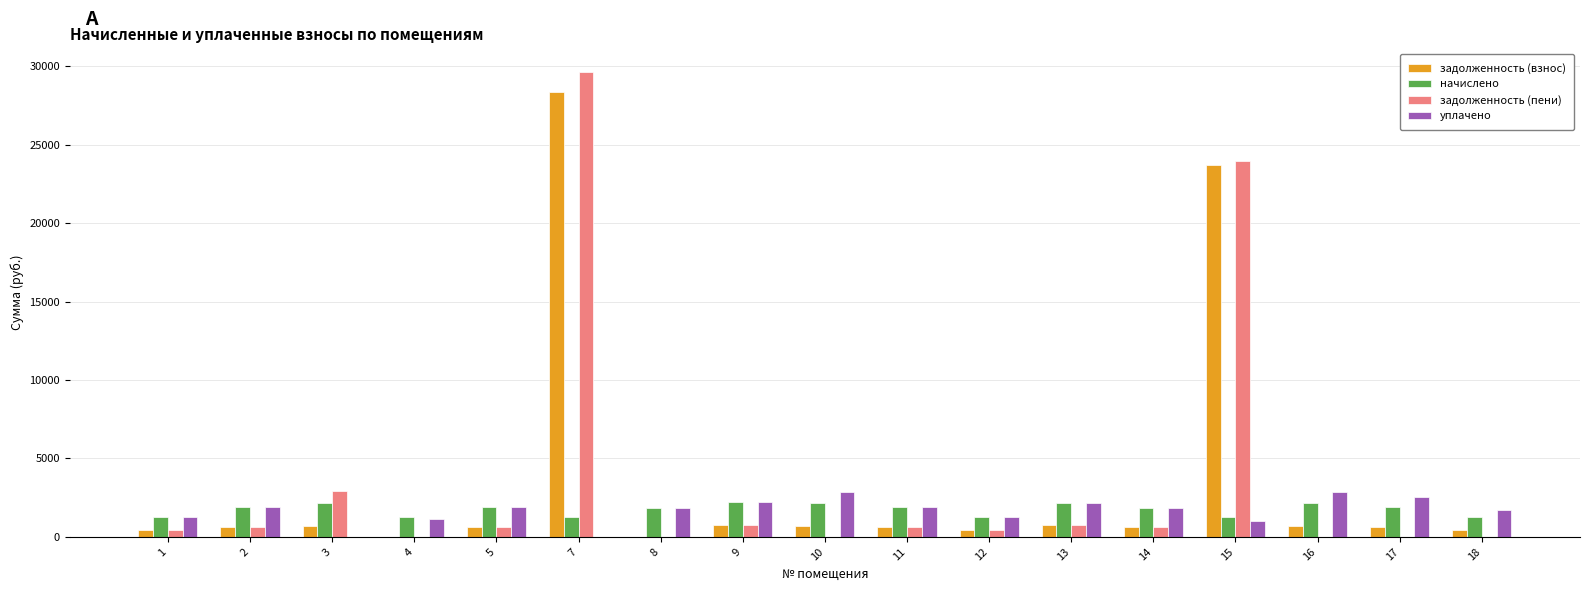

How many distinct data groups are displayed?

4